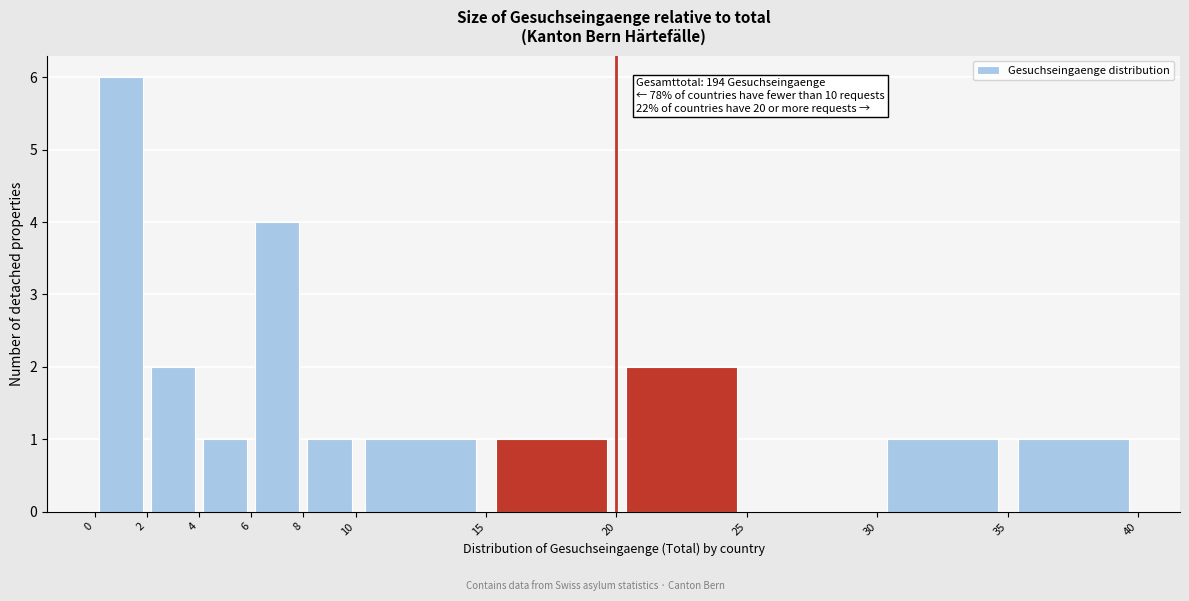

Over which range of the x-axis is the bar tallest?

0 to 2